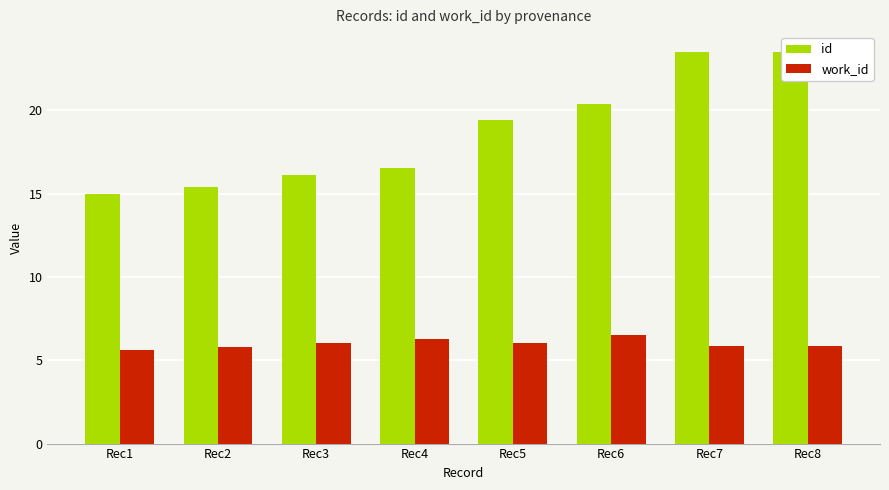

Rank the categories by work_id value from highest to lowest.

Rec6, Rec4, Rec5, Rec3, Rec7, Rec8, Rec2, Rec1